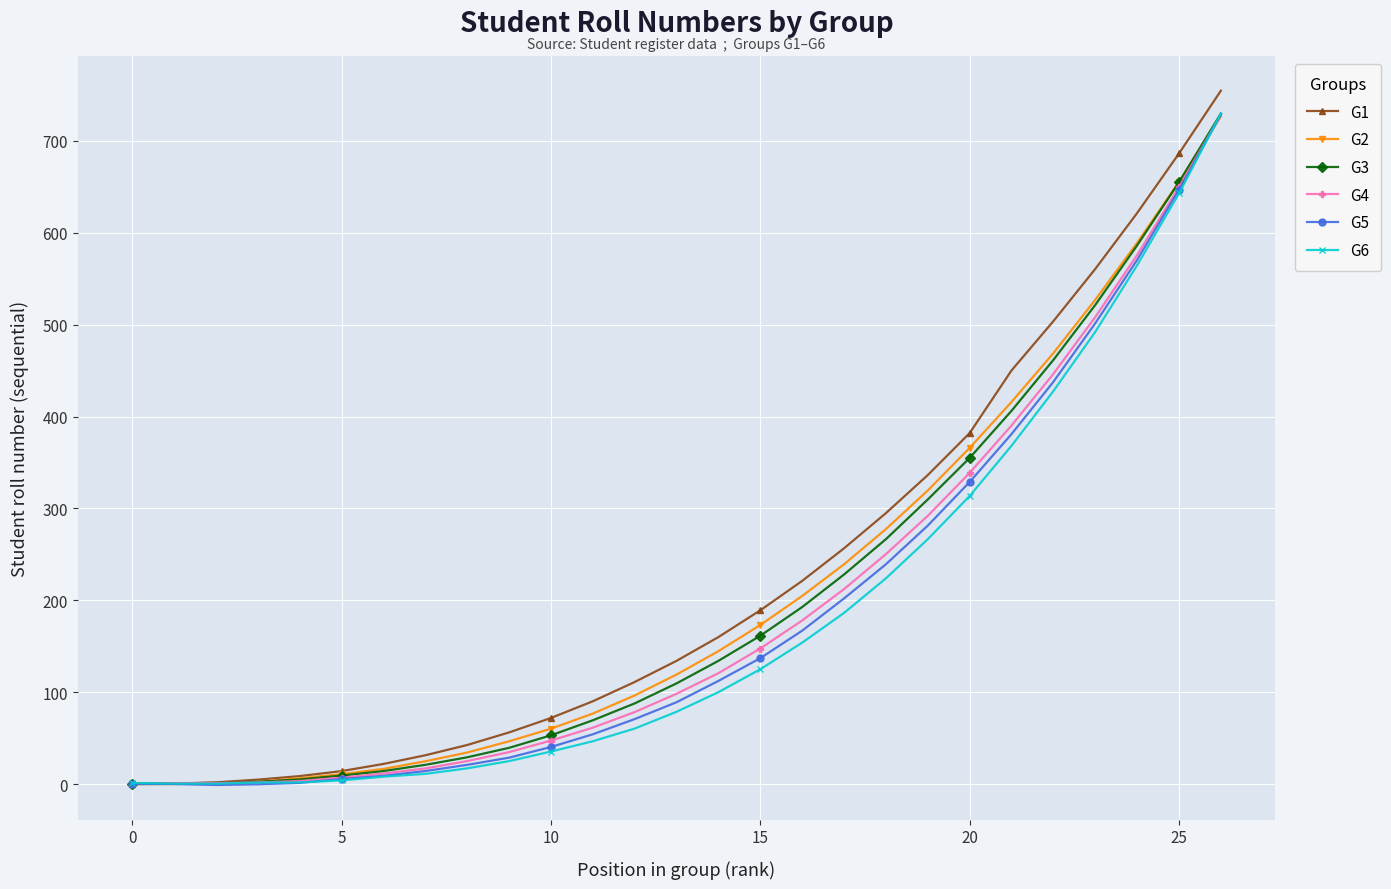

How many lines are shown in the chart?

6